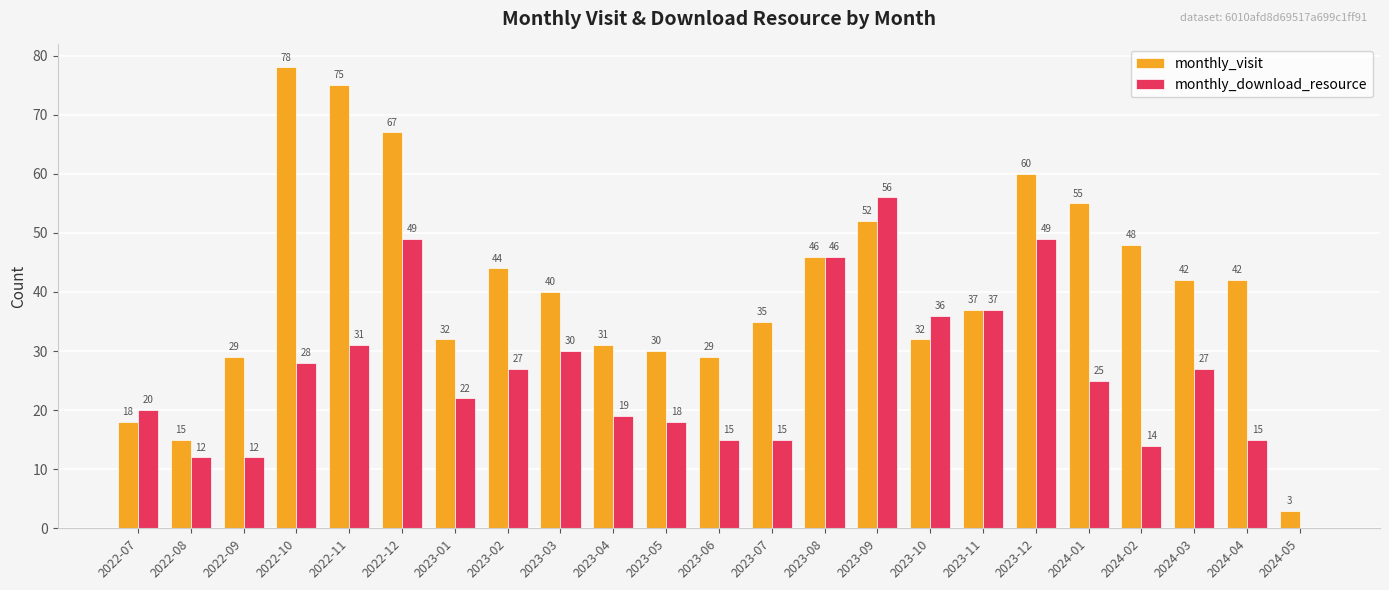

Between 2024-01 and 2024-03, which series saw the biggest shift?

monthly_visit